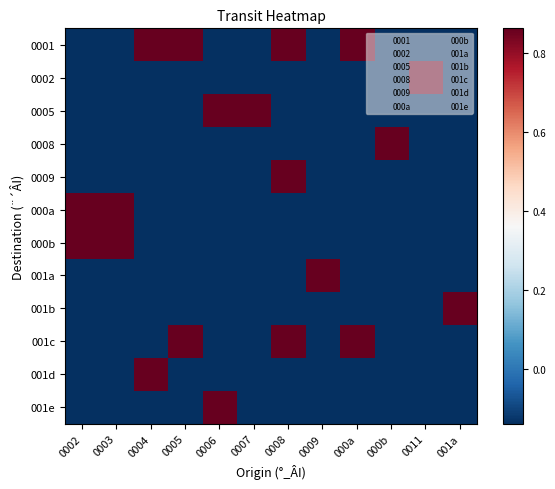

What is the smallest value displayed?

-0.1